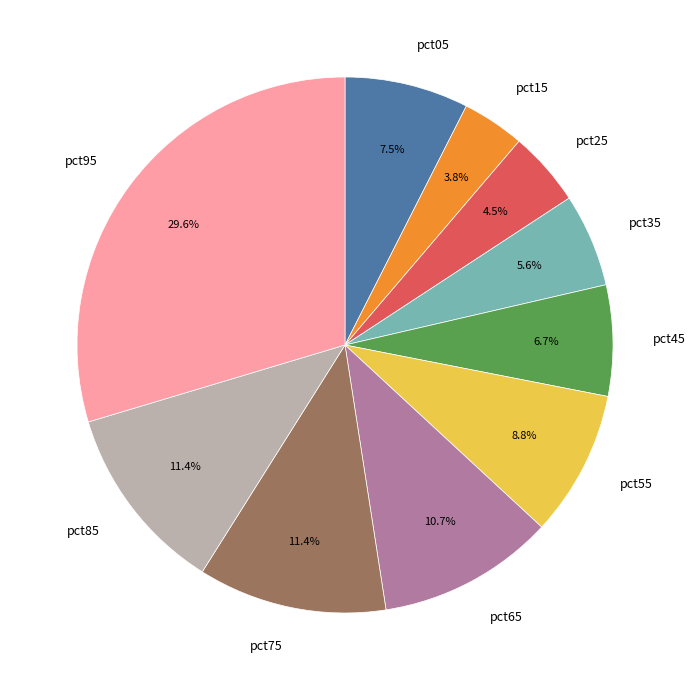

To the nearest percent, what is the combined percentage of pct05 and pct25?

12%